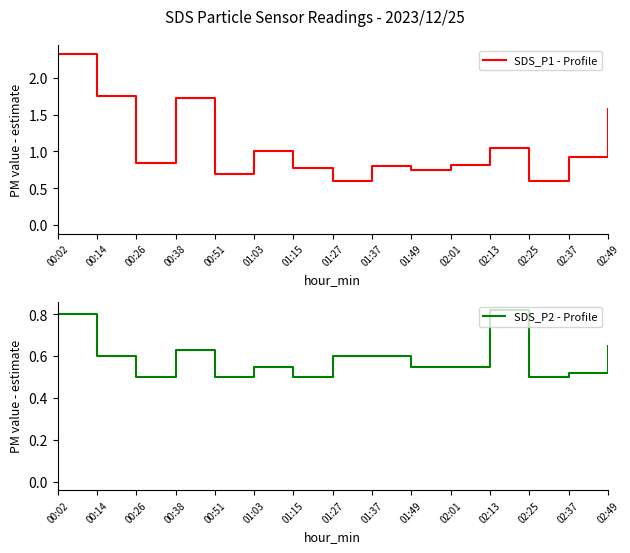

Between 01:37 and 01:49, which is larger?

01:37